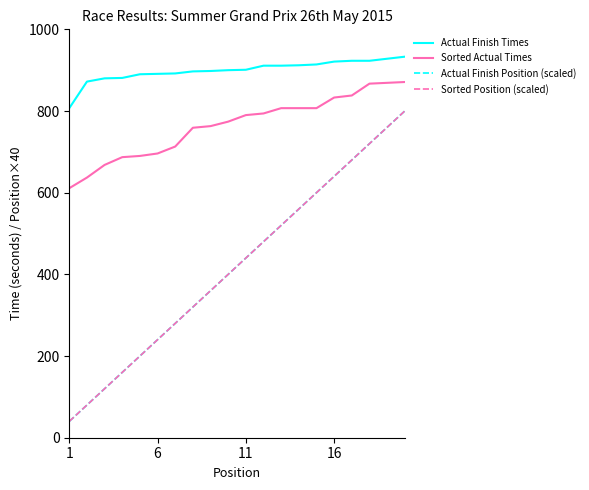

What is the difference between the maximum and minimum values in the Actual Finish Times series?

126